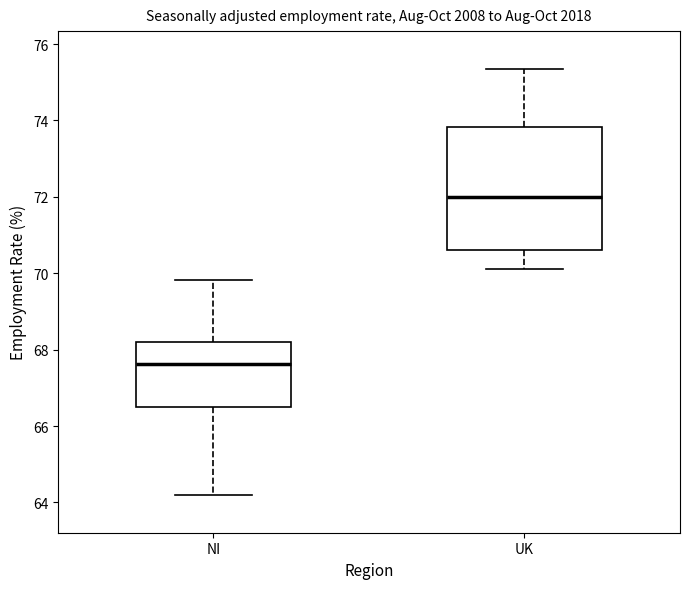

Which box has the highest median line?

UK